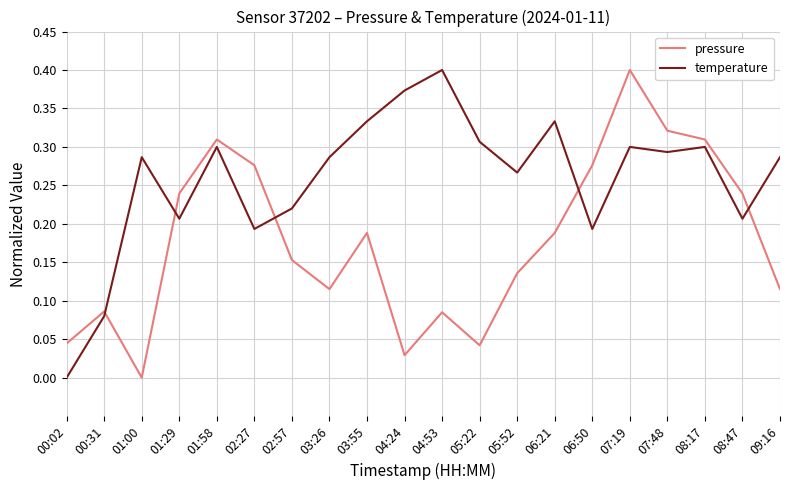

Is the value of pressure at 05:22 greater than the value of temperature at 02:57?

No